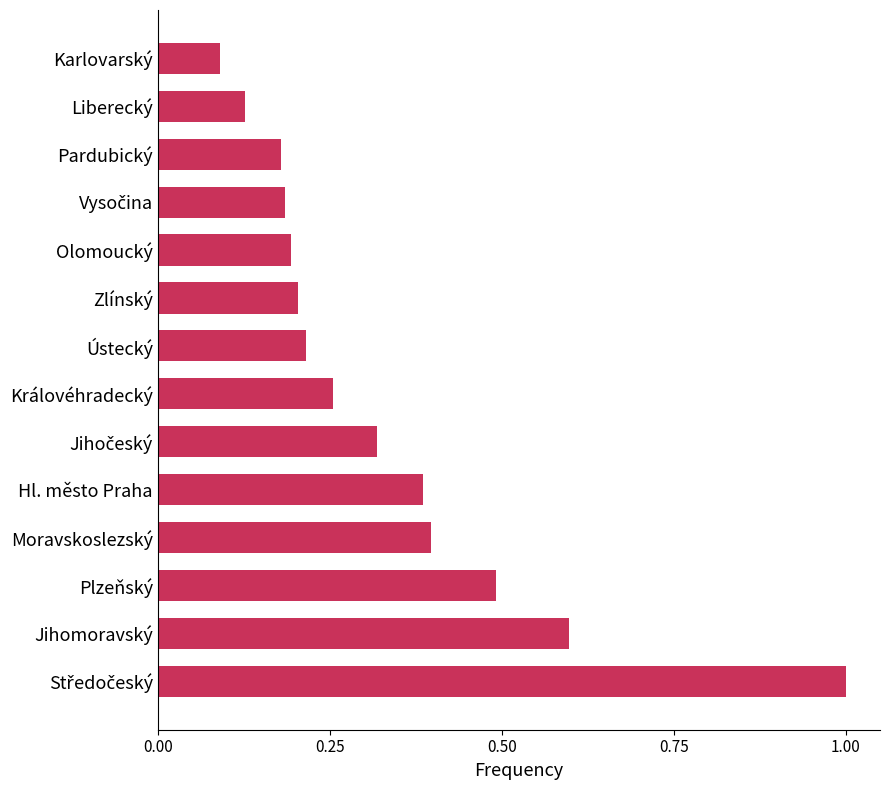

What is the difference between the maximum and second lowest values?

0.9